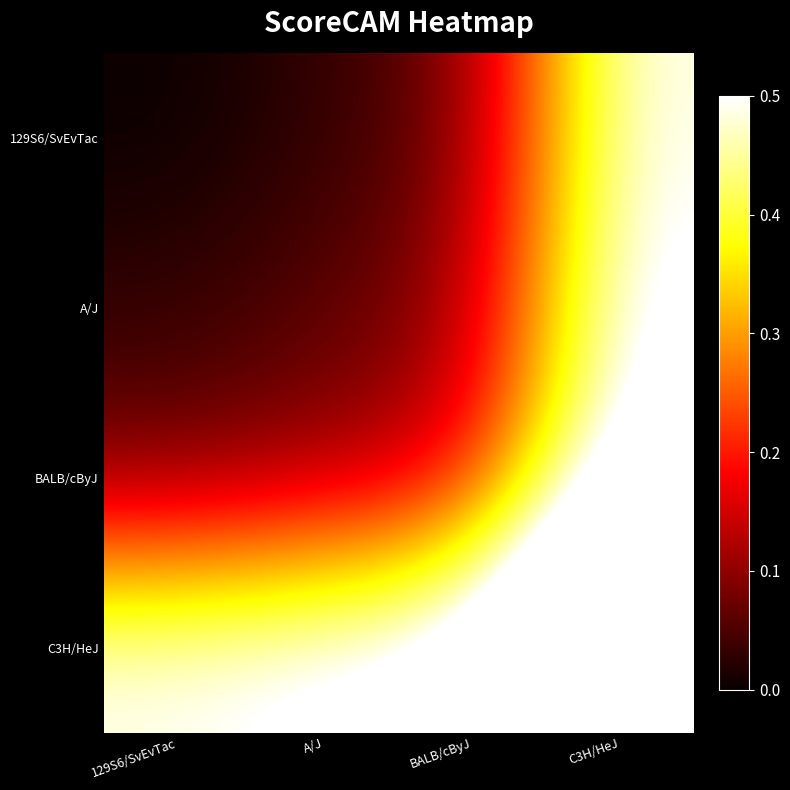

Count the number of data series in this chart.

4